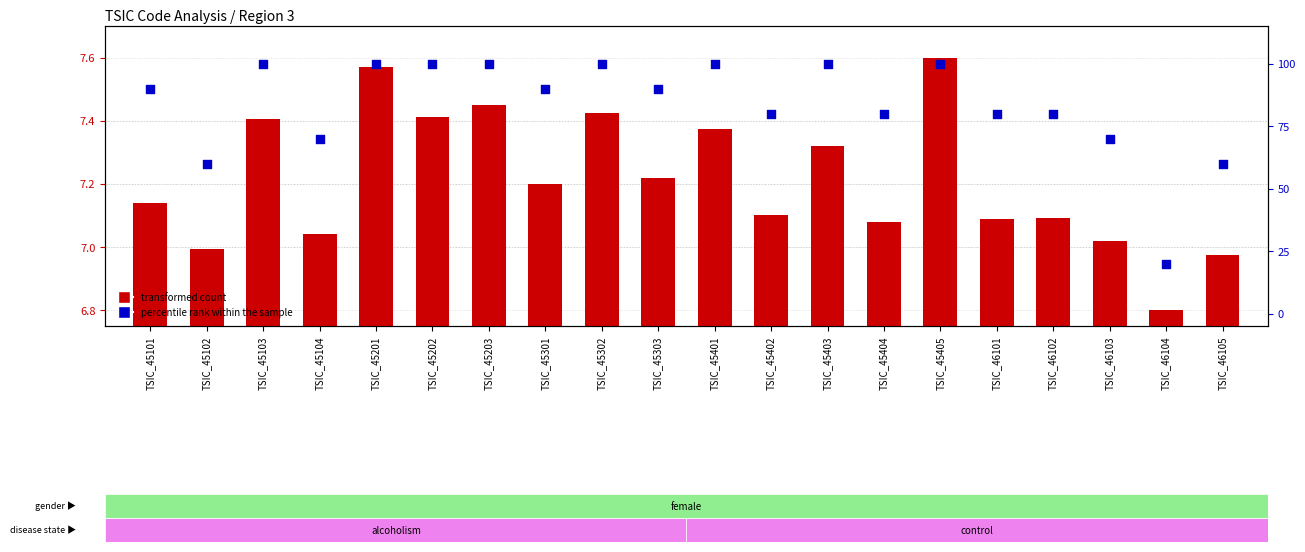

Is the value of percentile rank within the sample at TSIC_45203 greater than the value of transformed count at TSIC_45203?

Yes